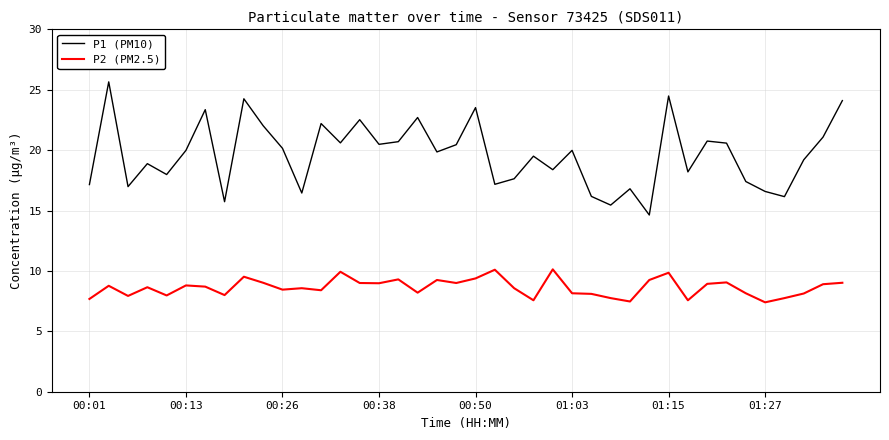

In P2 (PM2.5), how many points are lower than both neighbors (excluding endpoints)?

12